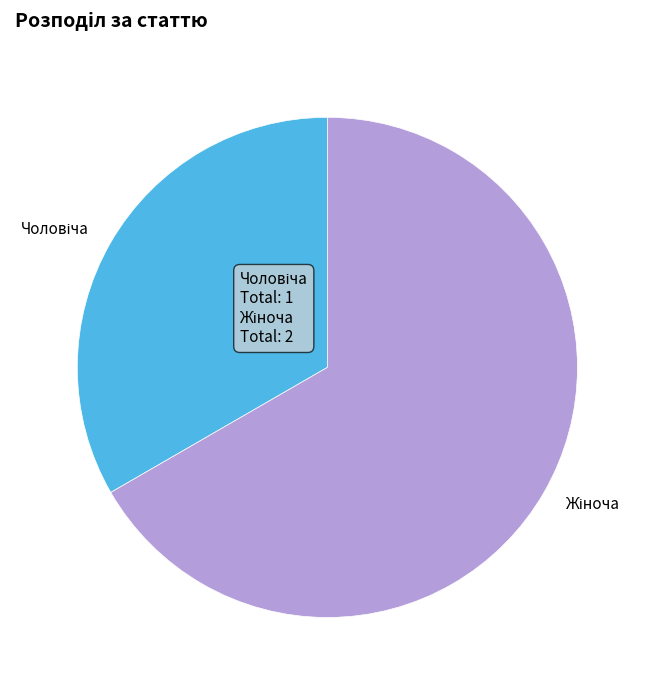

Does any single category account for the majority?

Yes